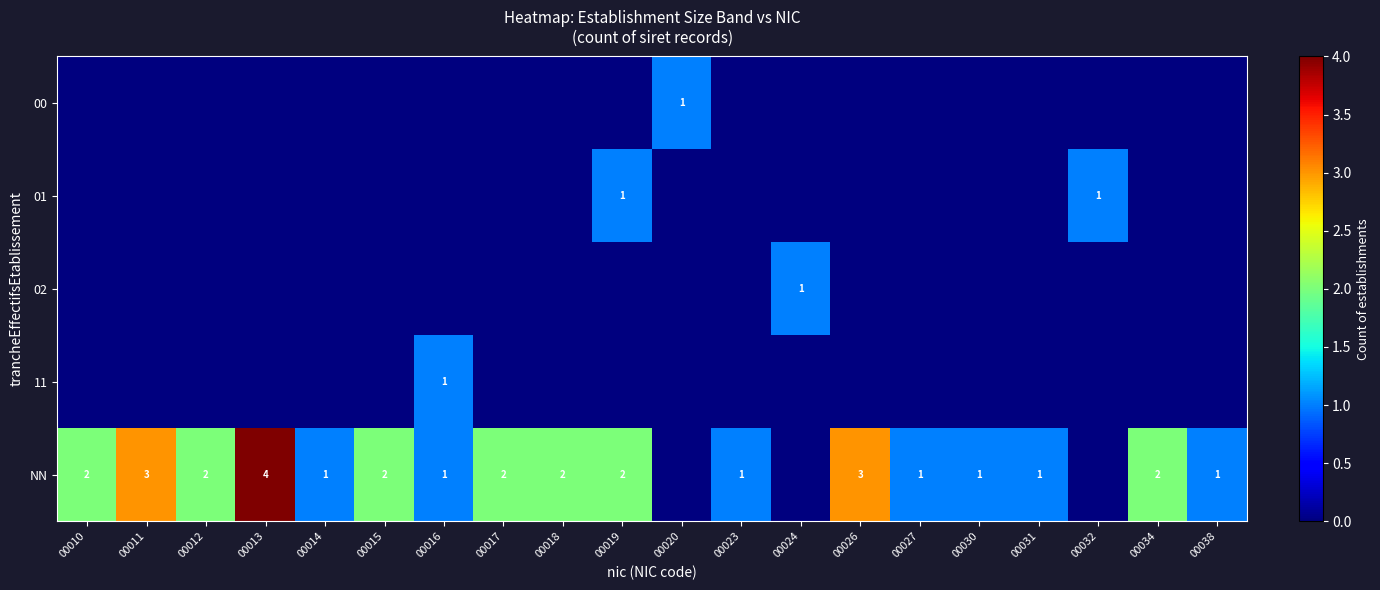

The value of NN at 00019 is 2. True or false?

True